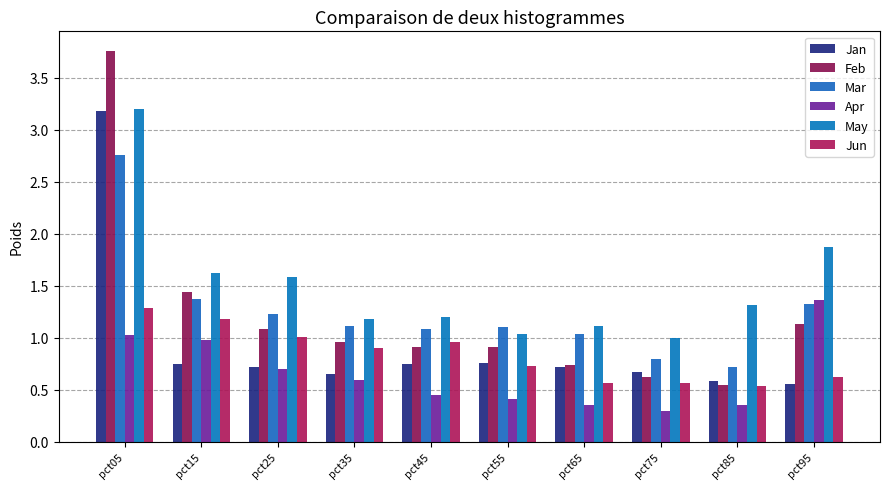

How many distinct data groups are displayed?

6